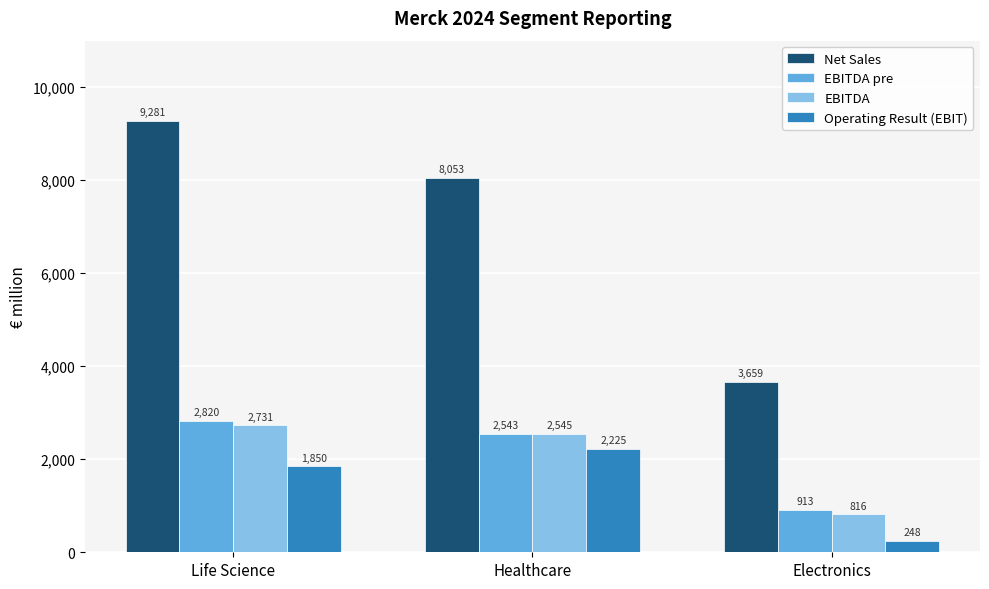

At which label is Operating Result (EBIT) closest to 1236?

Life Science